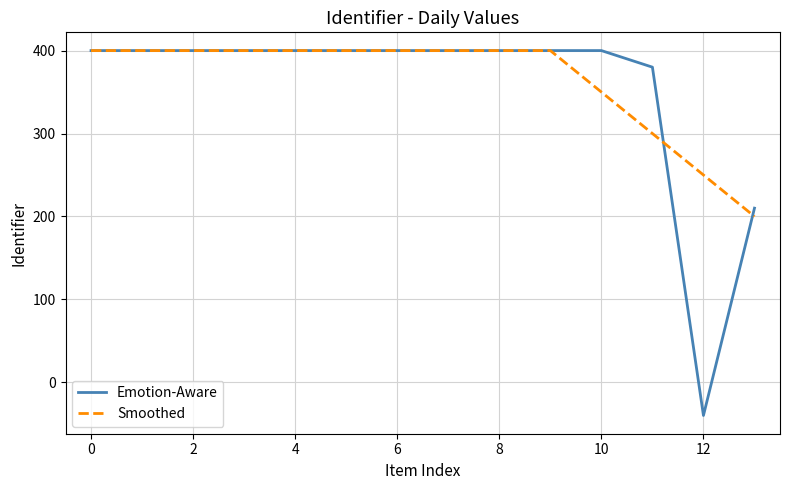

What is the maximum value for Smoothed?

400